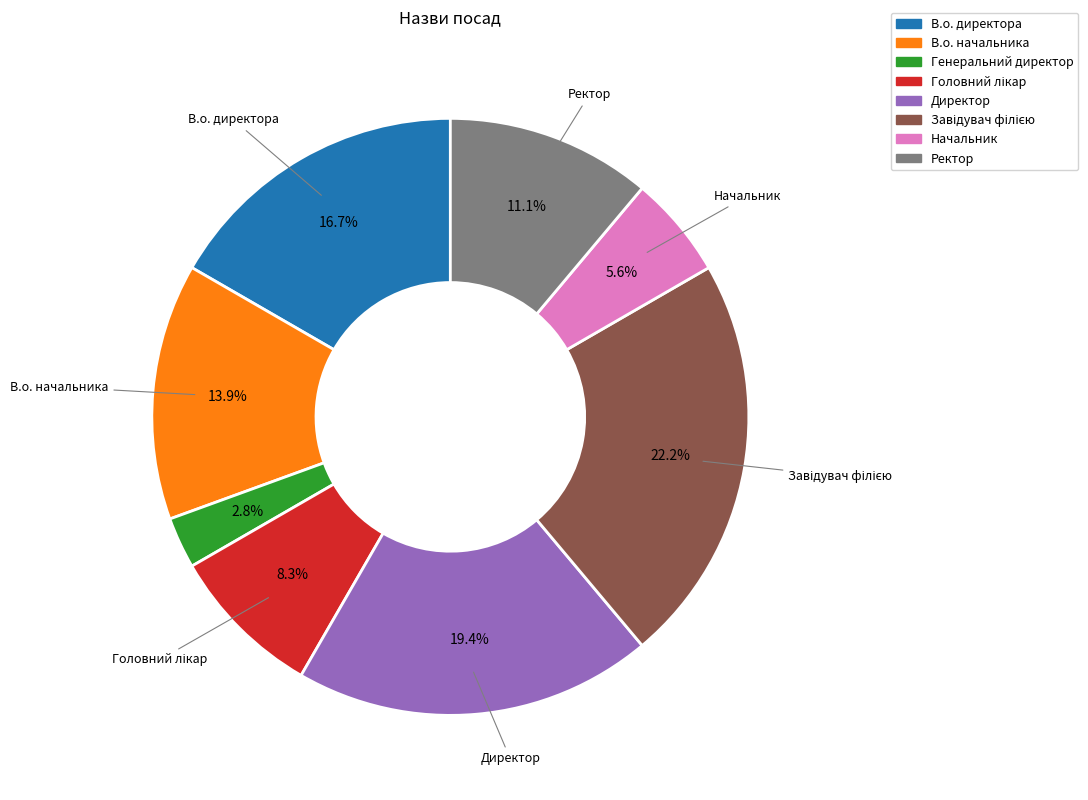

Does Генеральний директор represent more than half of the total?

No